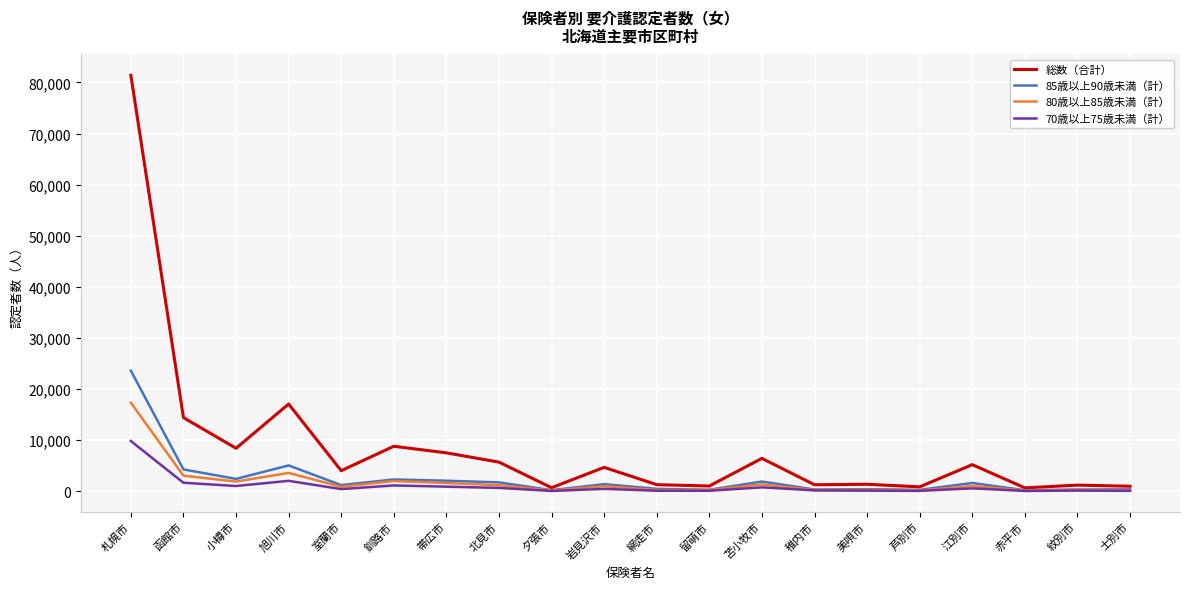

Which category has the highest value in the 85歳以上90歳未満（計） series?

札幌市